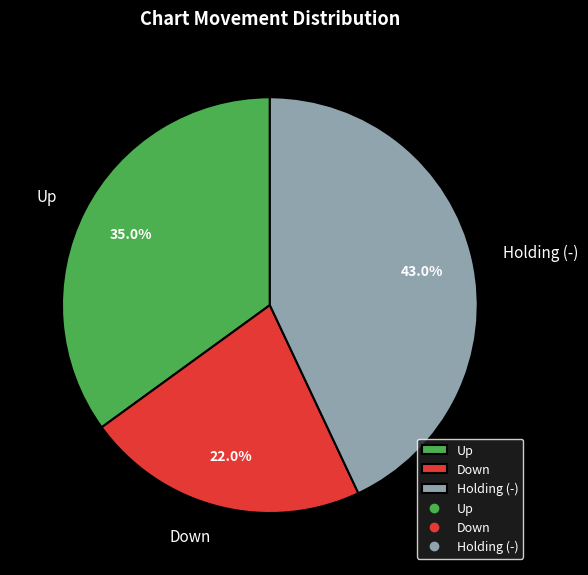

What is the ratio of the value at Down to the value at Up?

0.6